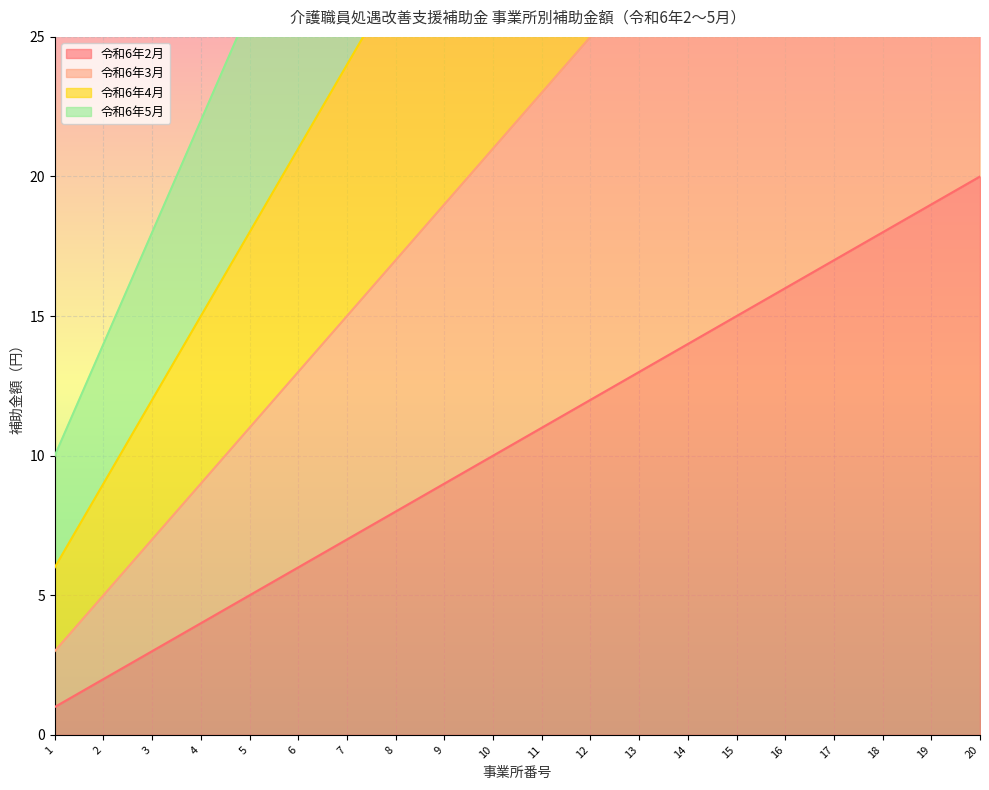

At which category is the sum across all series the highest?

20